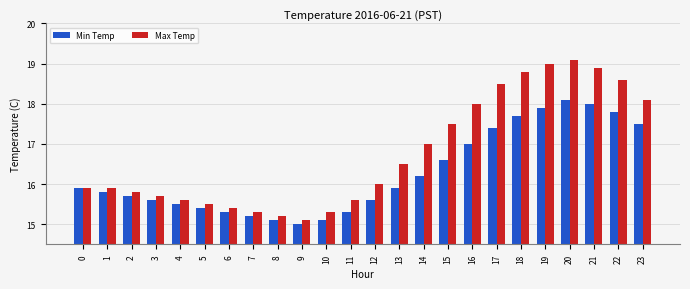

What is the value of the Max Temp bar at the 2nd from the left?

15.9